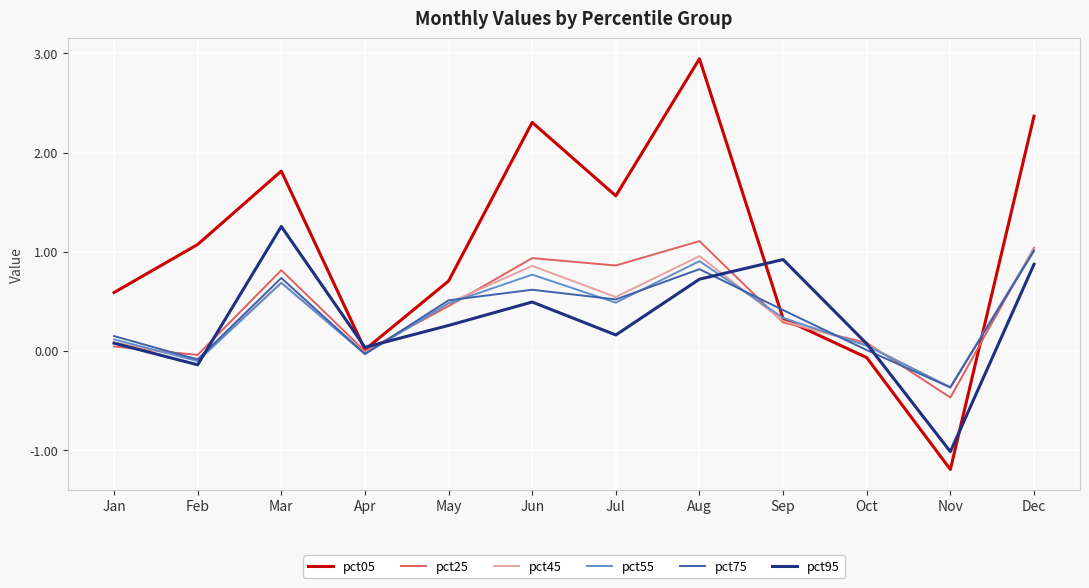

Which series has the widest spread of values?

pct05